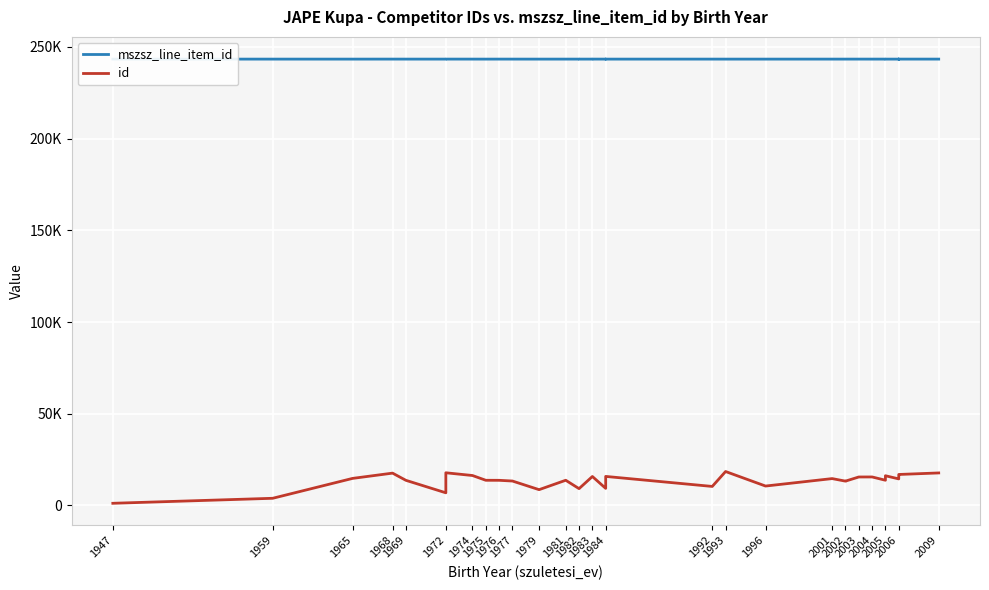

True or false: mszsz_line_item_id and id intersect in this chart.

False